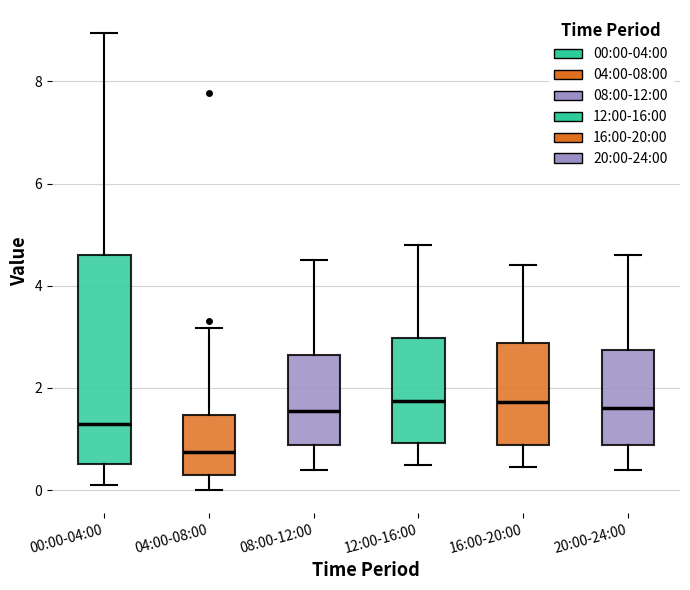

Reading left to right, transcribe this box plot: for each box, give where its median line is, the range the box spans, and where its two whiskers end, as read against the y-axis. The values are not printed on the chart, so give them approximately, as read against the axis.

00:00-04:00: median 1.4, box 0.6 to 4.6, whiskers 0.2 to 9.0
04:00-08:00: median 0.8, box 0.4 to 1.4, whiskers 0.0 to 3.2
08:00-12:00: median 1.6, box 0.8 to 2.6, whiskers 0.4 to 4.6
12:00-16:00: median 1.8, box 1.0 to 3.0, whiskers 0.6 to 4.8
16:00-20:00: median 1.8, box 0.8 to 2.8, whiskers 0.4 to 4.4
20:00-24:00: median 1.6, box 0.8 to 2.8, whiskers 0.4 to 4.6